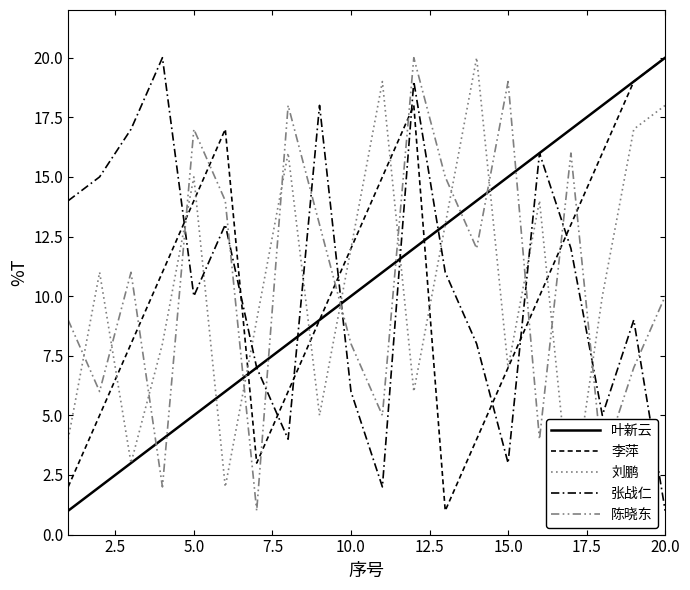

How many lines are shown in the chart?

5